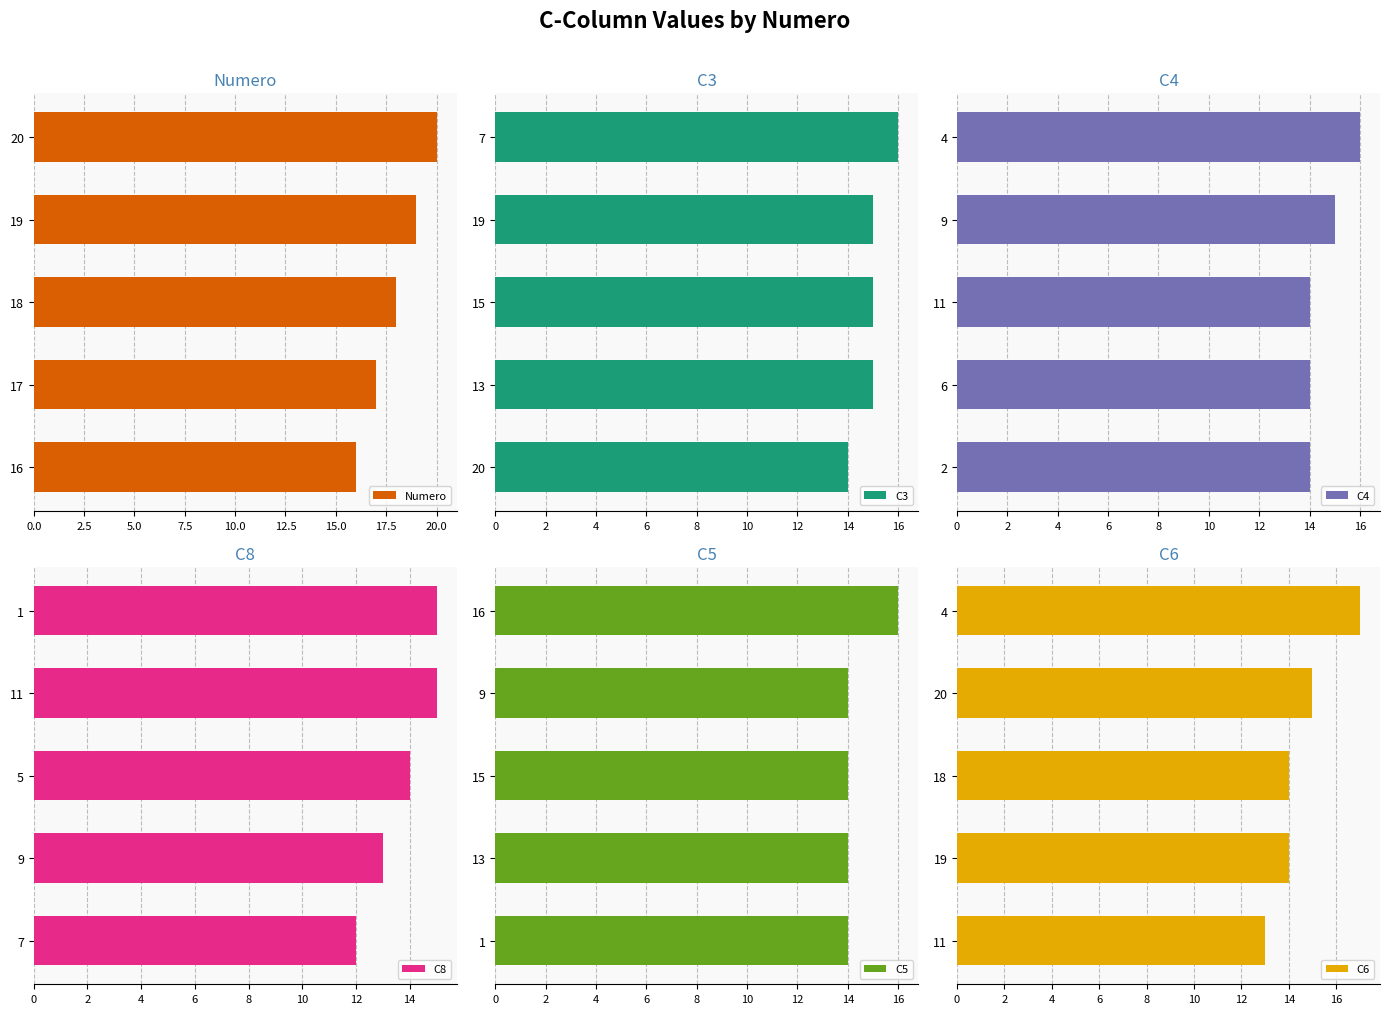

What are all the series names shown in the legend?

Numero, C3, C4, C8, C5, C6